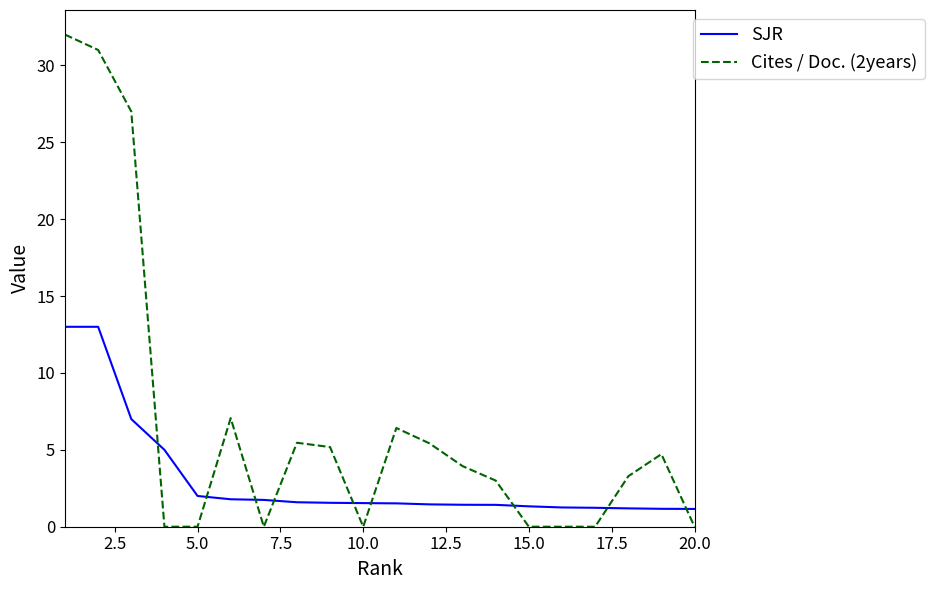

True or false: Cites / Doc. (2years) and SJR cross at least once.

True